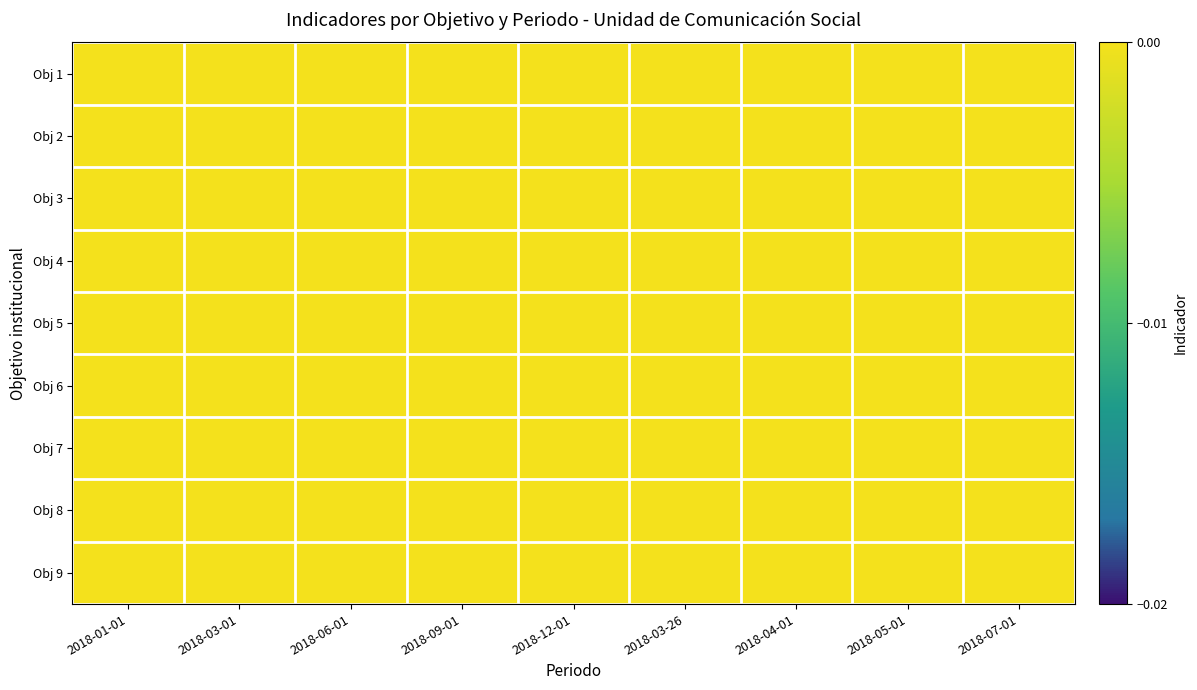

Reading left to right, transcribe all the data shown in this chart.

Obj 1: 2018-01-01=0.0	2018-03-01=0.0	2018-06-01=0.0	2018-09-01=0.0	2018-12-01=0.0	2018-03-26=0.0	2018-04-01=0.0	2018-05-01=0.0	2018-07-01=0.0
Obj 2: 2018-01-01=0.0	2018-03-01=0.0	2018-06-01=0.0	2018-09-01=0.0	2018-12-01=0.0	2018-03-26=0.0	2018-04-01=0.0	2018-05-01=0.0	2018-07-01=0.0
Obj 3: 2018-01-01=0.0	2018-03-01=0.0	2018-06-01=0.0	2018-09-01=0.0	2018-12-01=0.0	2018-03-26=0.0	2018-04-01=0.0	2018-05-01=0.0	2018-07-01=0.0
Obj 4: 2018-01-01=0.0	2018-03-01=0.0	2018-06-01=0.0	2018-09-01=0.0	2018-12-01=0.0	2018-03-26=0.0	2018-04-01=0.0	2018-05-01=0.0	2018-07-01=0.0
Obj 5: 2018-01-01=0.0	2018-03-01=0.0	2018-06-01=0.0	2018-09-01=0.0	2018-12-01=0.0	2018-03-26=0.0	2018-04-01=0.0	2018-05-01=0.0	2018-07-01=0.0
Obj 6: 2018-01-01=0.0	2018-03-01=0.0	2018-06-01=0.0	2018-09-01=0.0	2018-12-01=0.0	2018-03-26=0.0	2018-04-01=0.0	2018-05-01=0.0	2018-07-01=0.0
Obj 7: 2018-01-01=0.0	2018-03-01=0.0	2018-06-01=0.0	2018-09-01=0.0	2018-12-01=0.0	2018-03-26=0.0	2018-04-01=0.0	2018-05-01=0.0	2018-07-01=0.0
Obj 8: 2018-01-01=0.0	2018-03-01=0.0	2018-06-01=0.0	2018-09-01=0.0	2018-12-01=0.0	2018-03-26=0.0	2018-04-01=0.0	2018-05-01=0.0	2018-07-01=0.0
Obj 9: 2018-01-01=0.0	2018-03-01=0.0	2018-06-01=0.0	2018-09-01=0.0	2018-12-01=0.0	2018-03-26=0.0	2018-04-01=0.0	2018-05-01=0.0	2018-07-01=-0.0